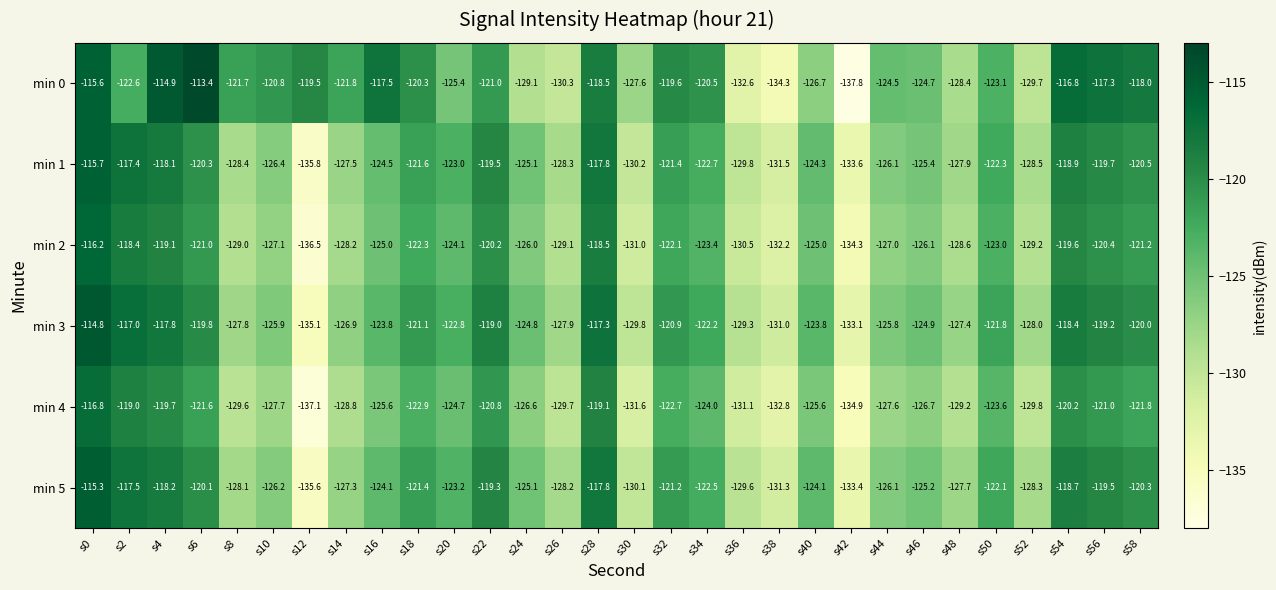

The value of min 0 at s52 is -129.7. True or false?

True